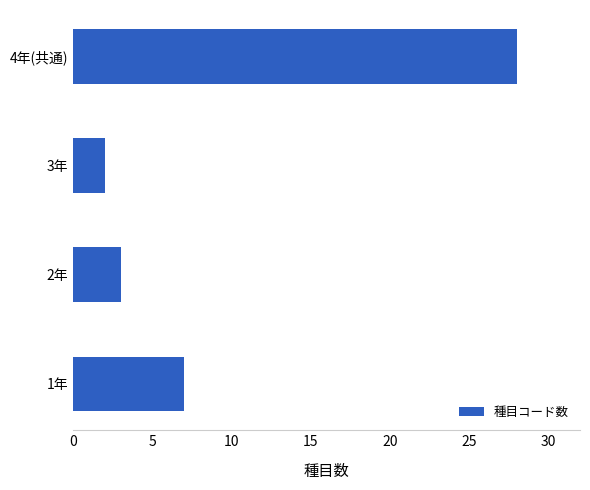

At which label is the value closest to 15?

1年